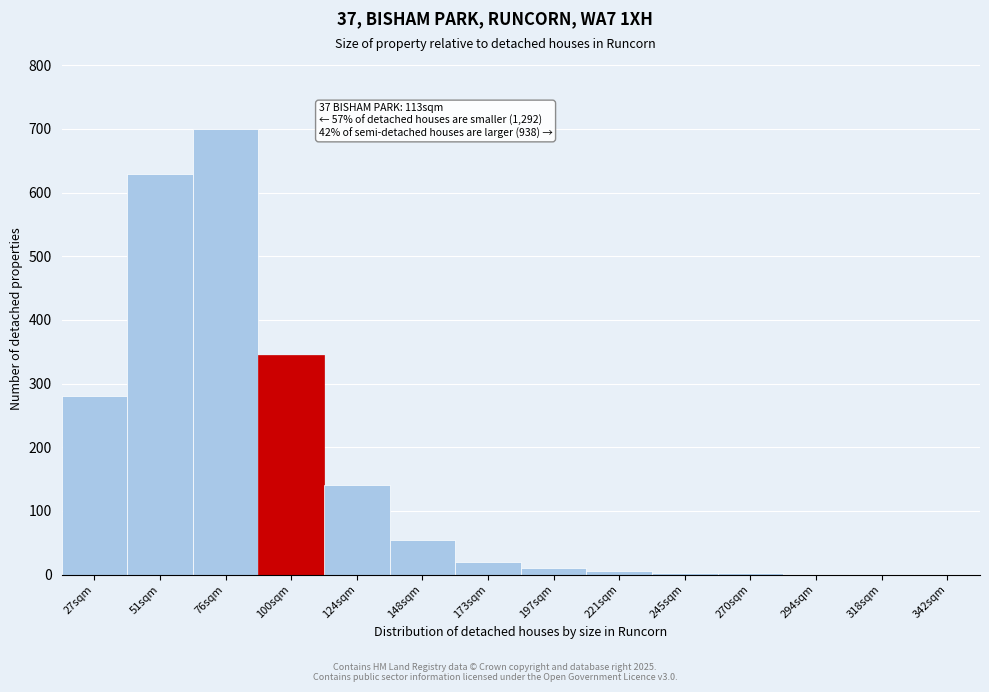

Between 76sqm and 124sqm, which is larger?

76sqm